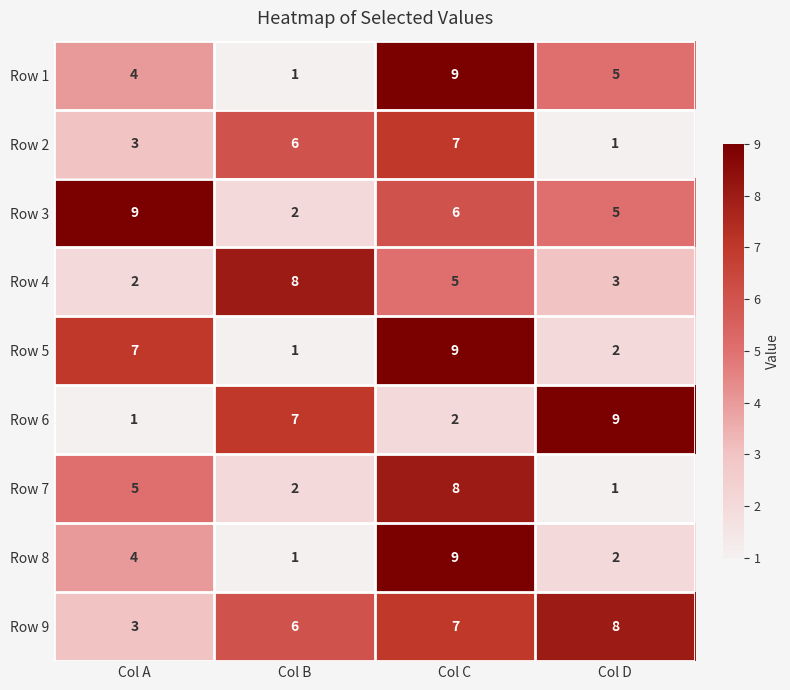

What is the maximum value for Row 2?

7